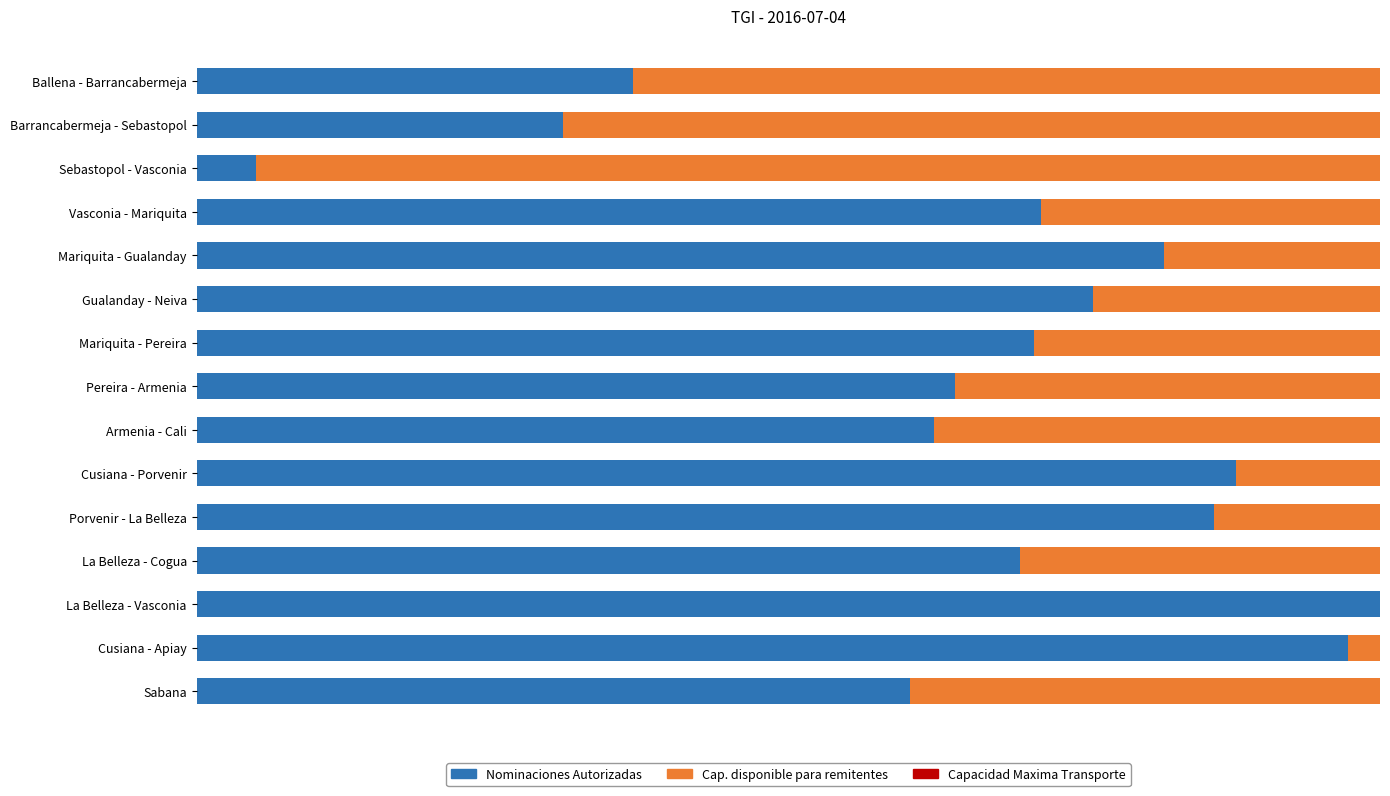

List the series in order of their overall mean, highest first.

Nominaciones Autorizadas, Capacidad Maxima Transporte, Cap. disponible para remitentes